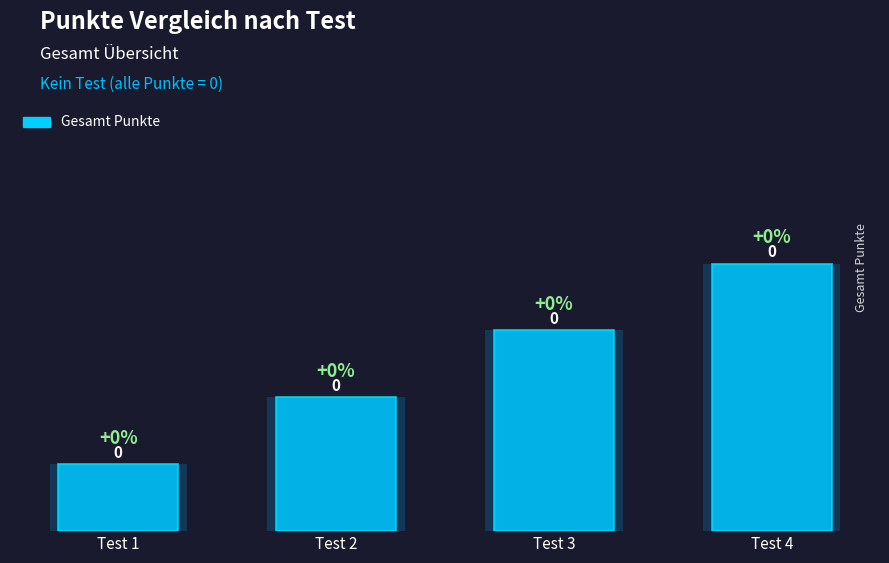

List the labels in order of value, smallest first.

Test 1, Test 2, Test 3, Test 4